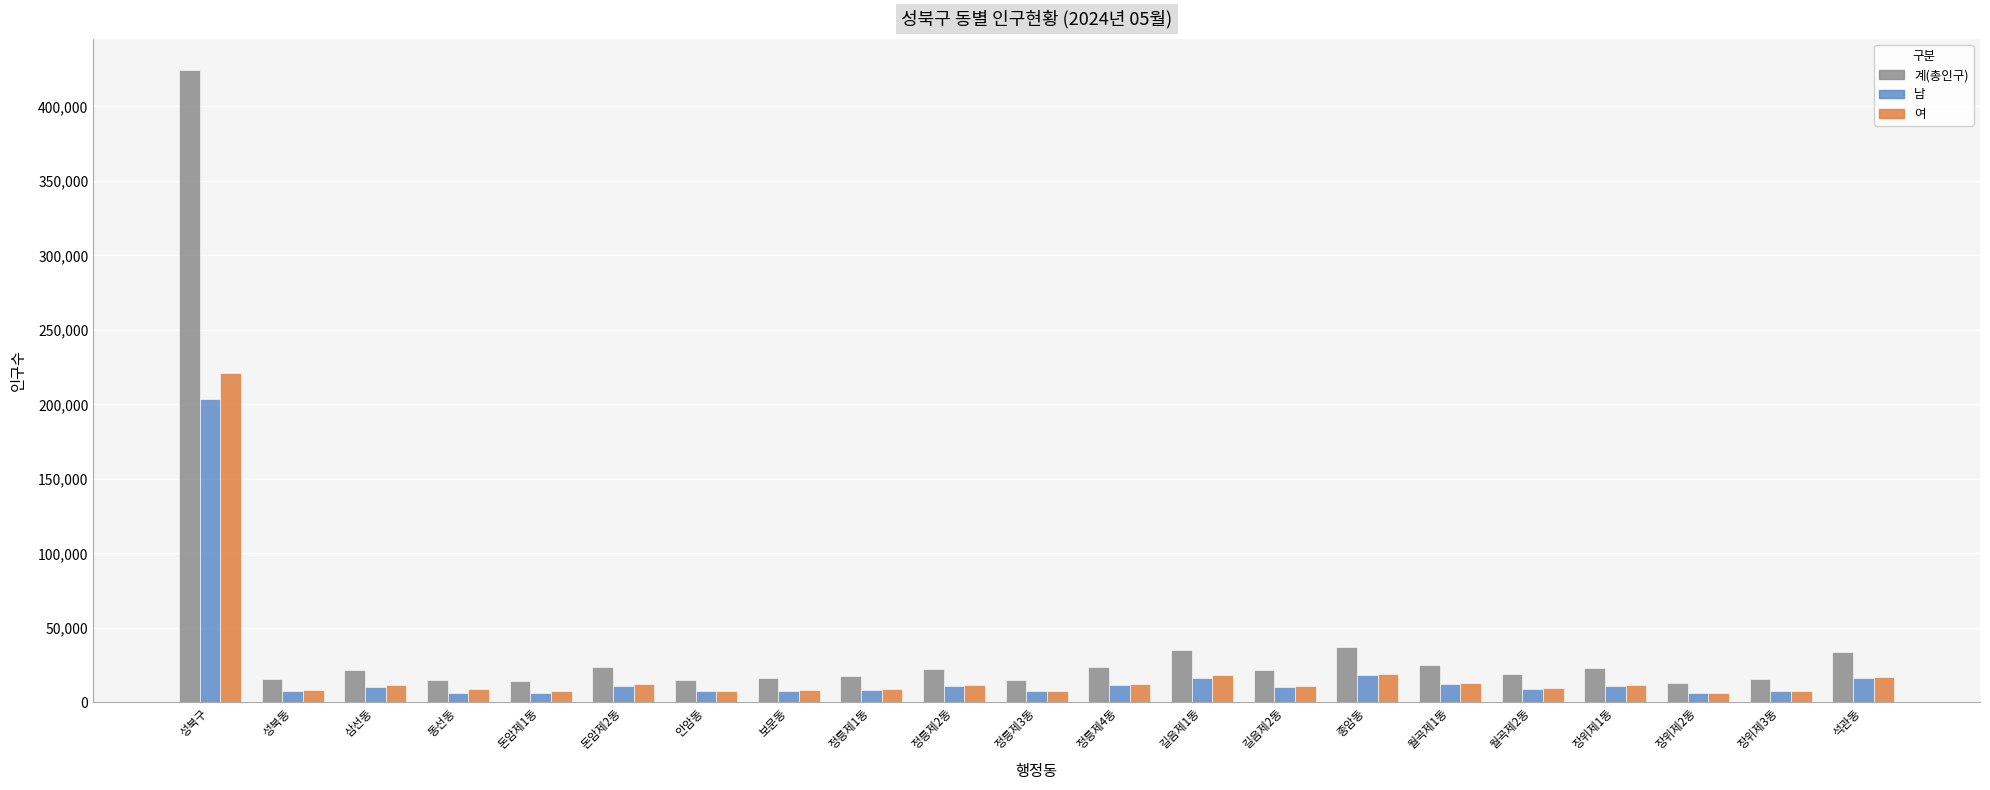

At which label does 계(총인구) reach its peak?

성북구